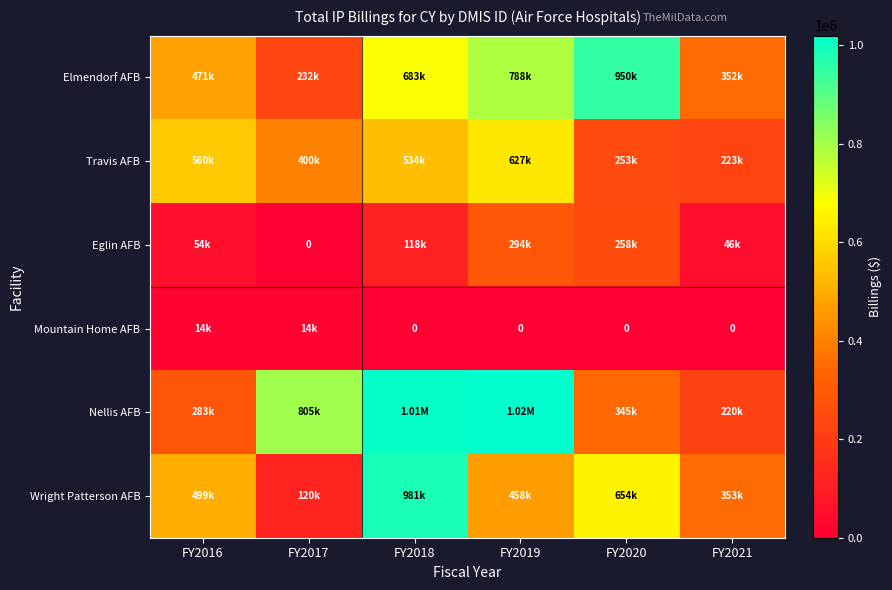

What is the total value across all series at FY2018?

3326088.9